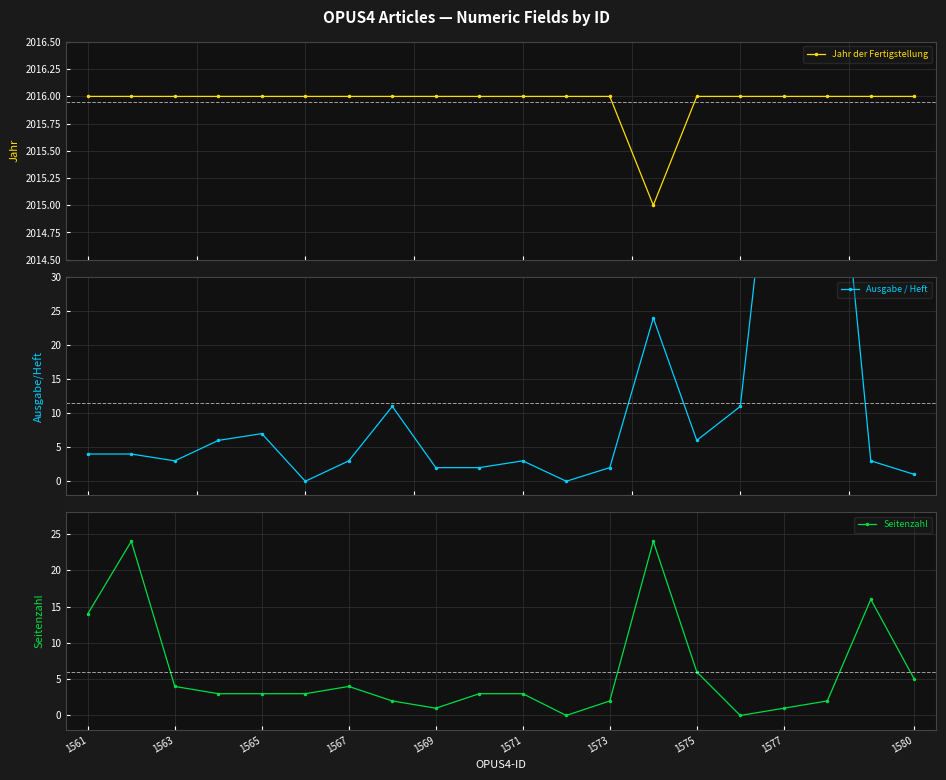

True or false: Seitenzahl and Jahr der Fertigstellung intersect in this chart.

False